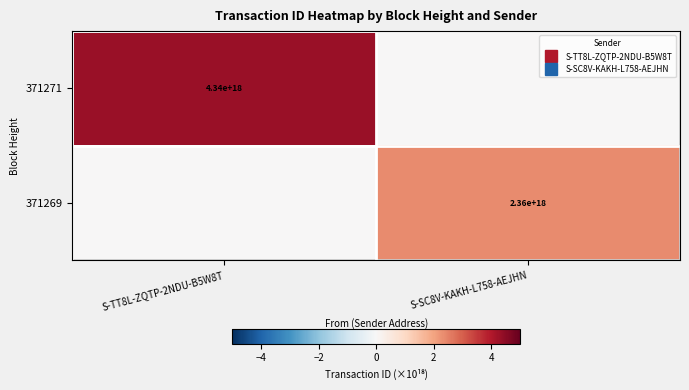

Count the 371269 values in the range 0 to 2.

1